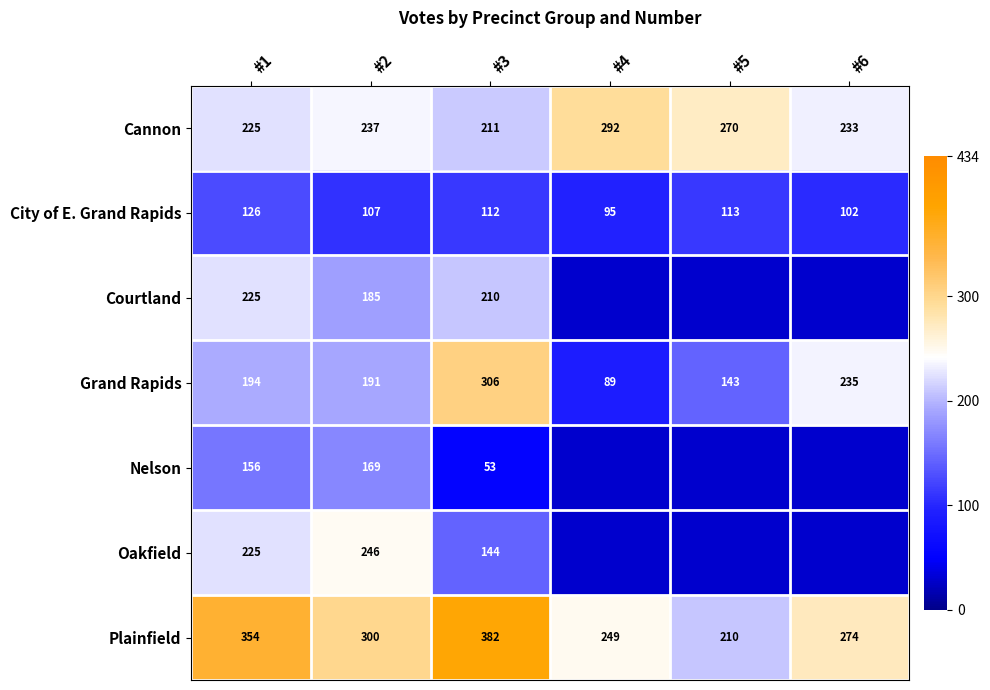

At which category is the sum across all series the highest?

#1